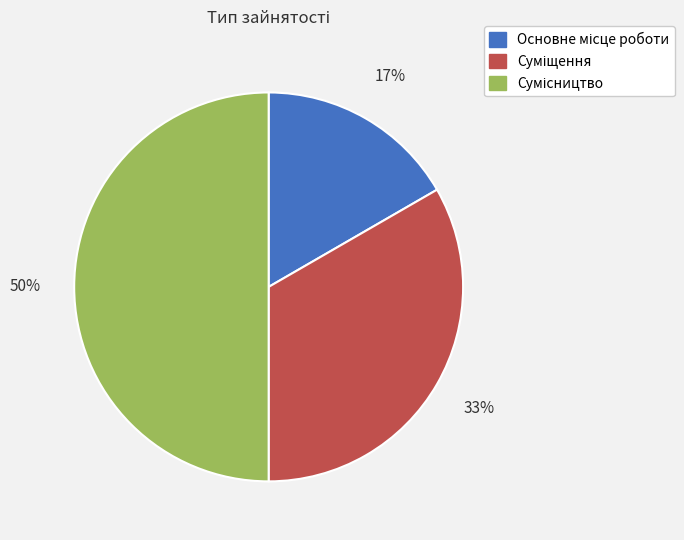

To the nearest percent, what is the difference between the largest and smallest slice percentages?

33%